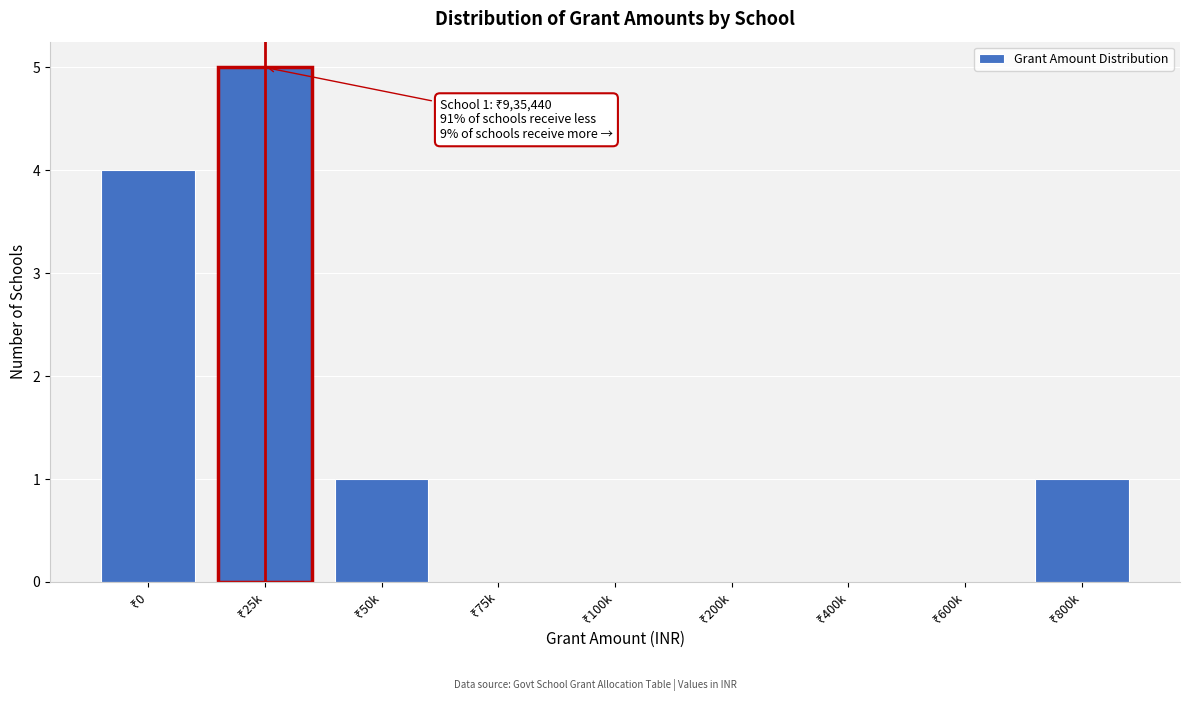

What is the sum of all values?

11